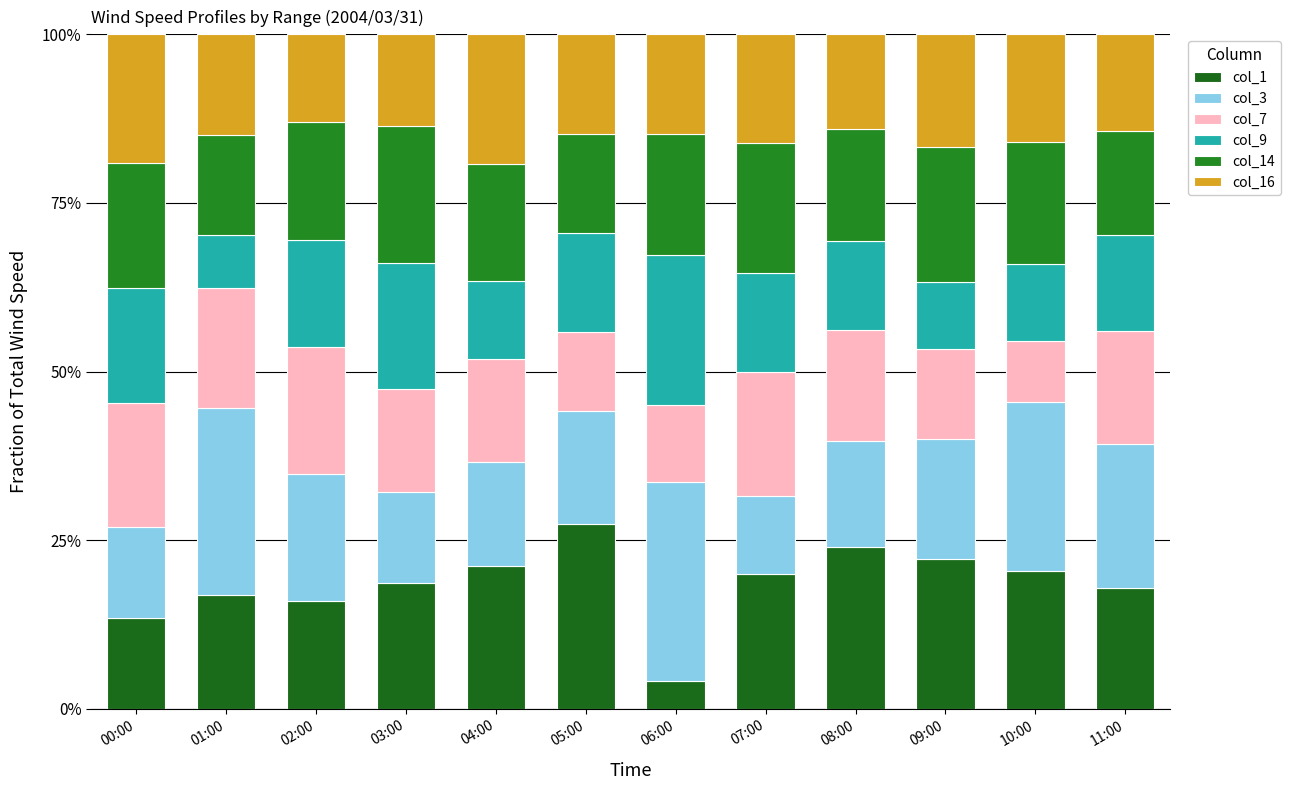

What is the sum of the col_9 values at 01:00 and 00:00?

0.2